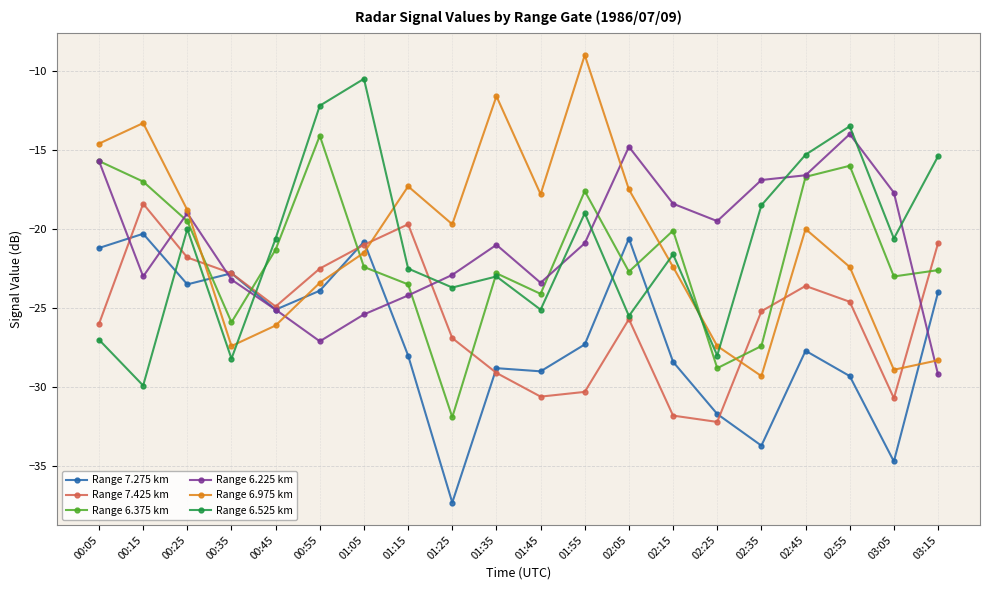

The Range 7.275 km series shows -27.7 at 02:45. True or false?

True